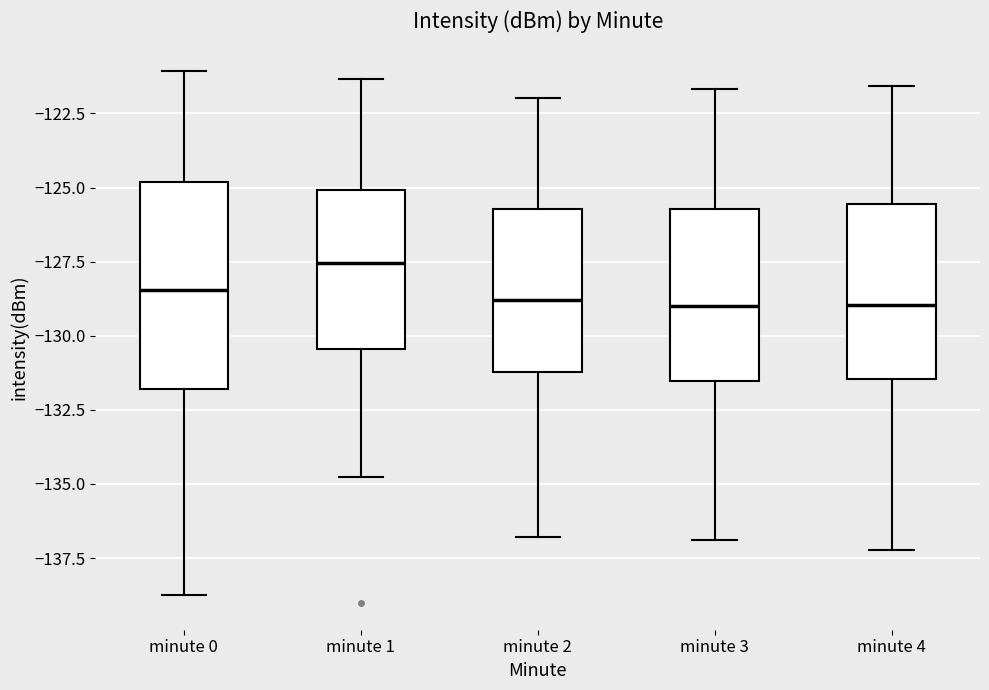

Which box's median line is the highest?

minute 1